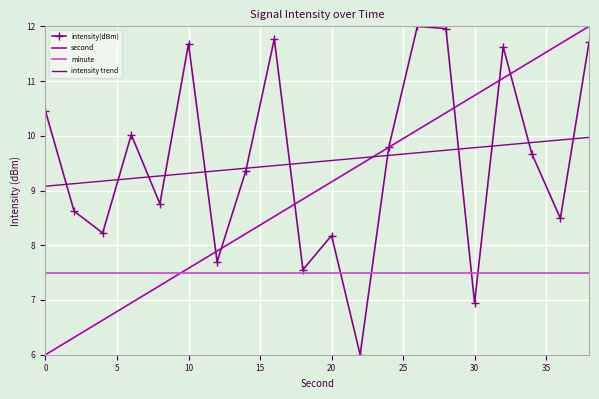

What is the minimum value for intensity trend?

9.1